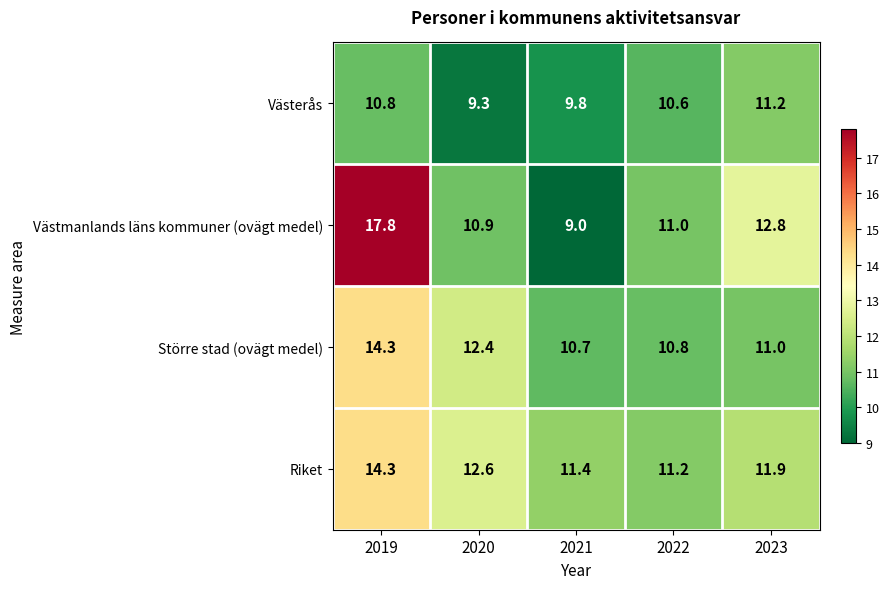

At 2020, list the series in order from largest to smallest.

Riket, Större stad (ovägt medel), Västmanlands läns kommuner (ovägt medel), Västerås